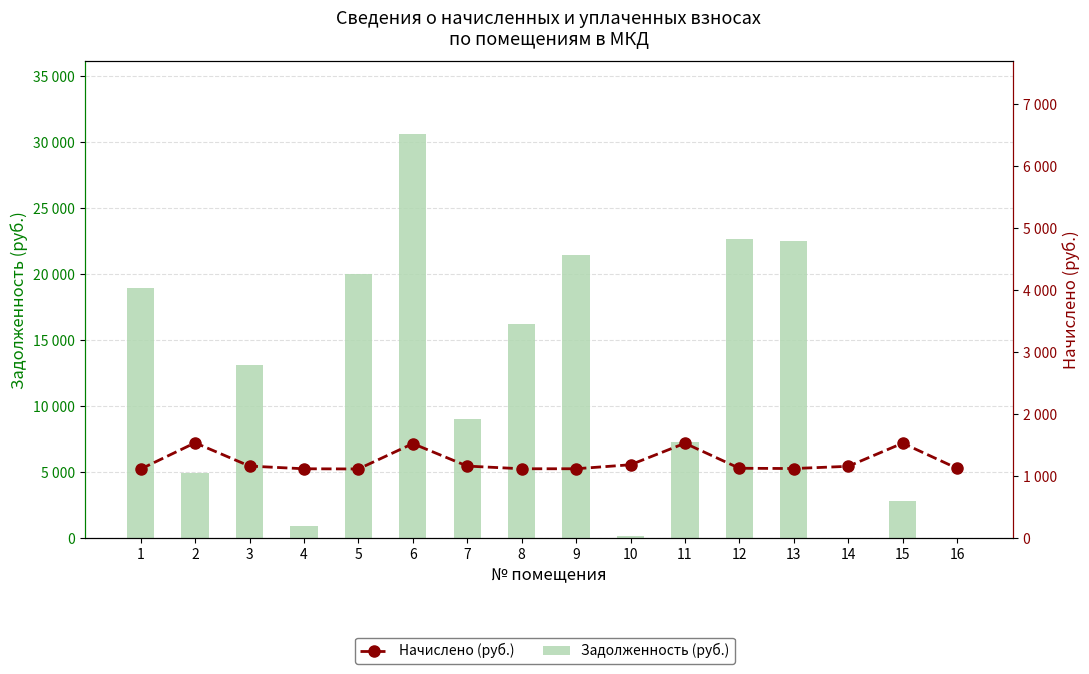

Rank the series by their average value, from highest to lowest.

Задолженность (руб.), Начислено (руб.)